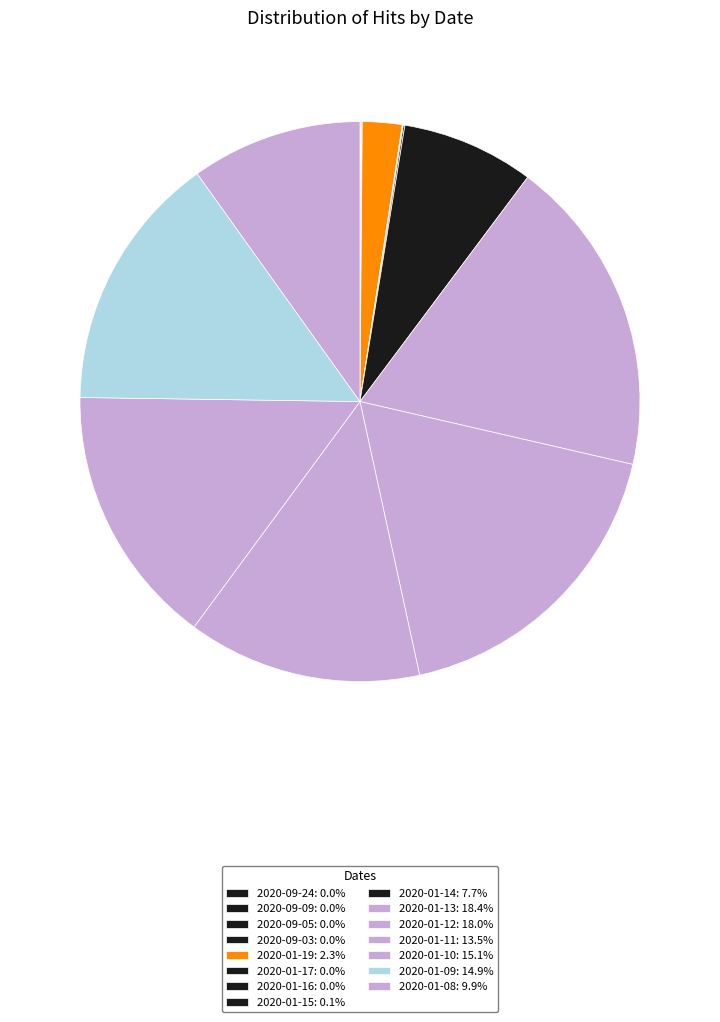

Is it true that 2020-01-13 is 18% of the pie?

True